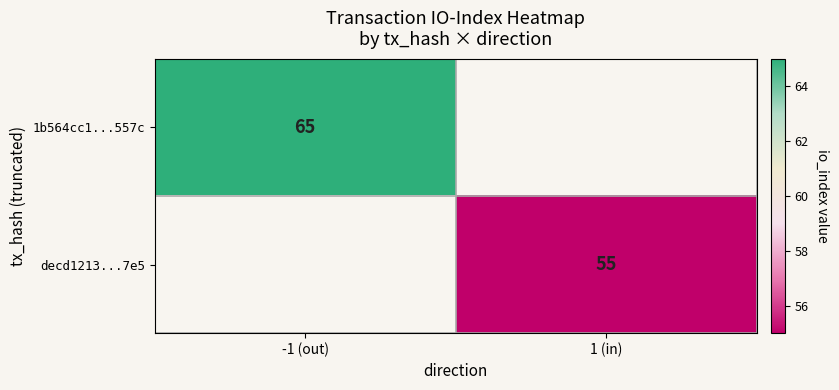

The value of decd1213...7e5 at 1 (in) is 76. True or false?

False